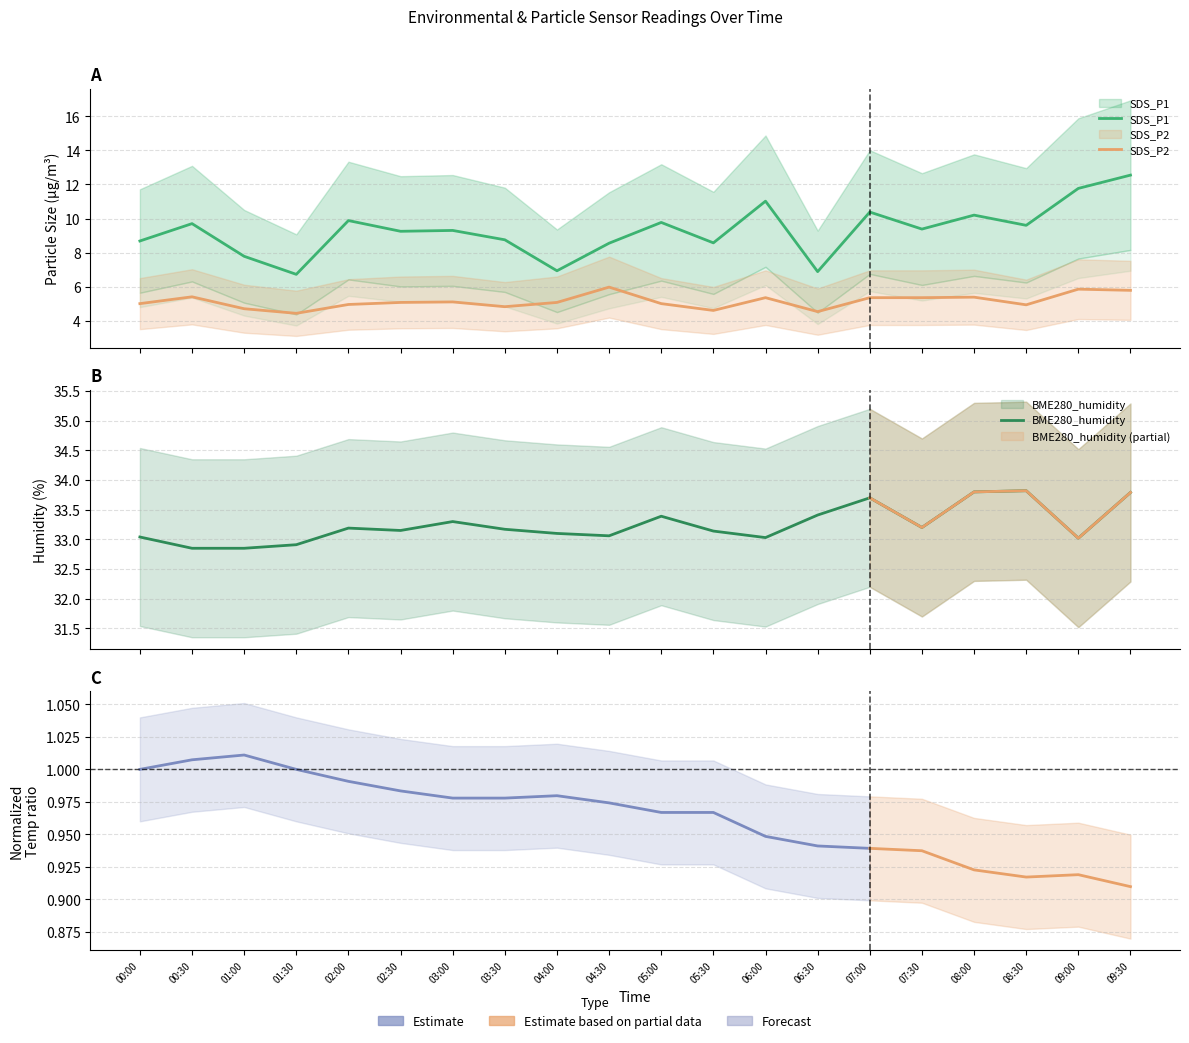

List the labels in order of SDS_P1 value, smallest first.

01:30, 06:30, 04:00, 01:00, 04:30, 05:30, 00:00, 03:30, 02:30, 03:00, 07:30, 08:30, 00:30, 05:00, 02:00, 08:00, 07:00, 06:00, 09:00, 09:30